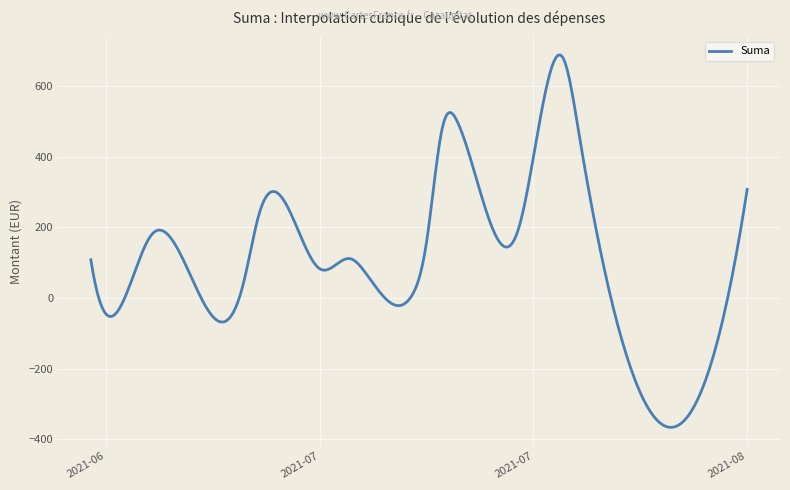

What is the average value?

106.3